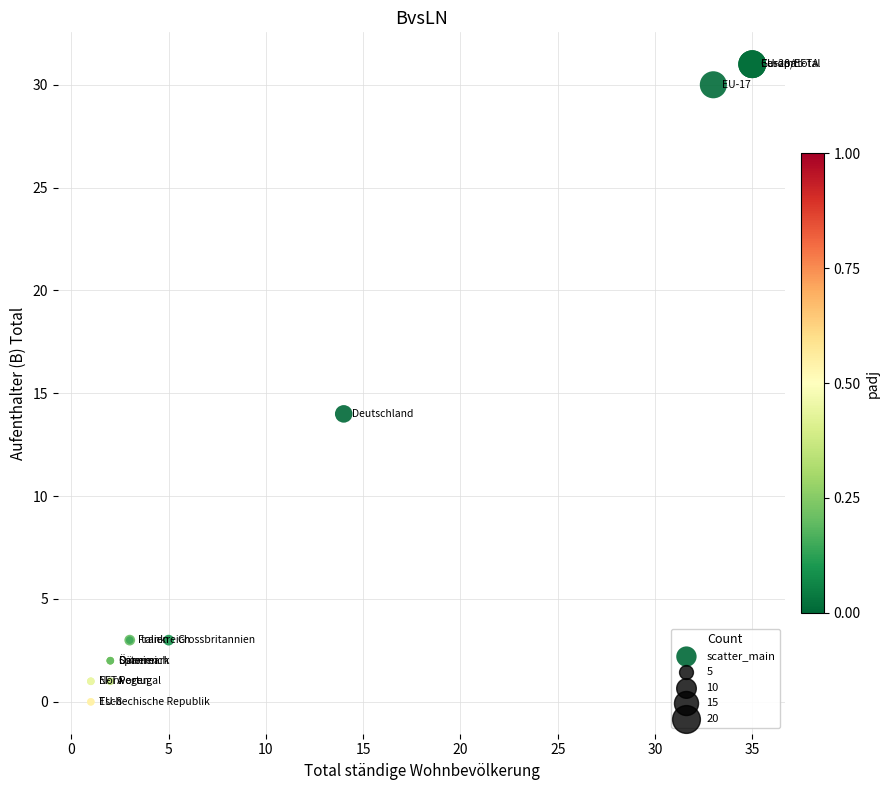

What Y value in the scatter plot is closest to 15?

14